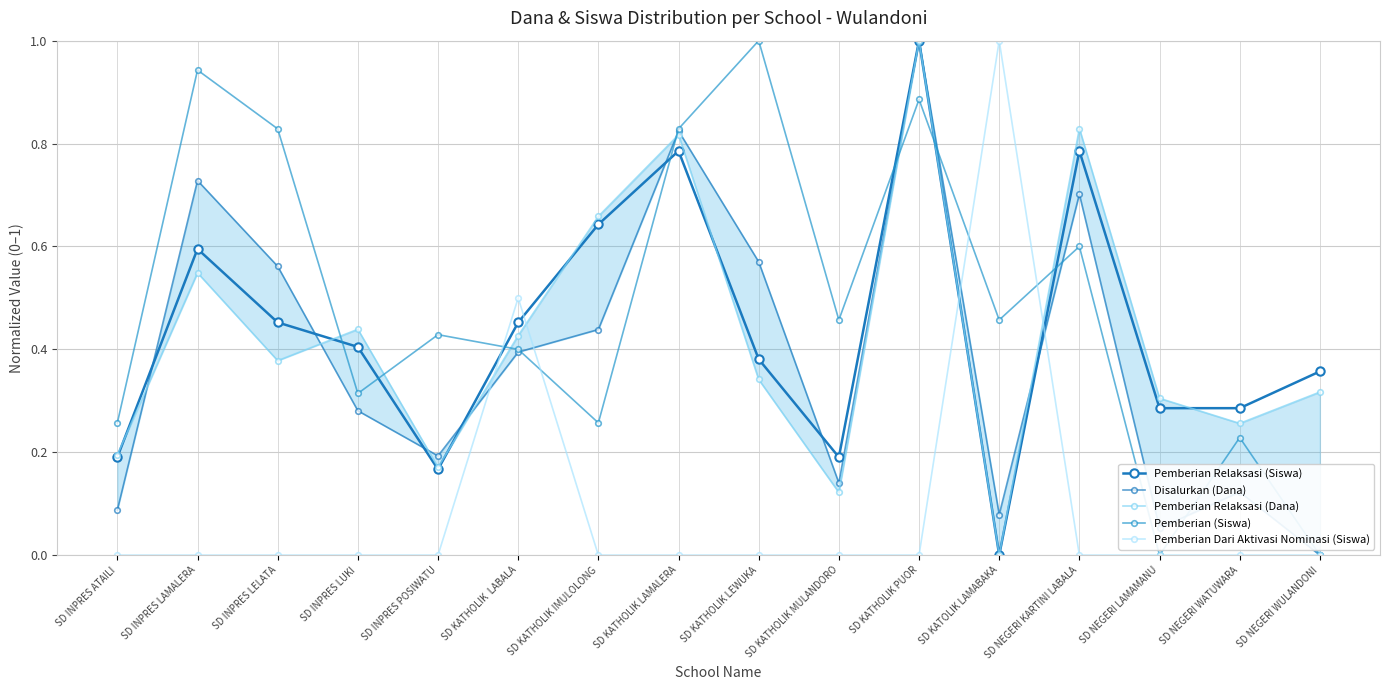

What is the maximum value shown in the chart?

1.0